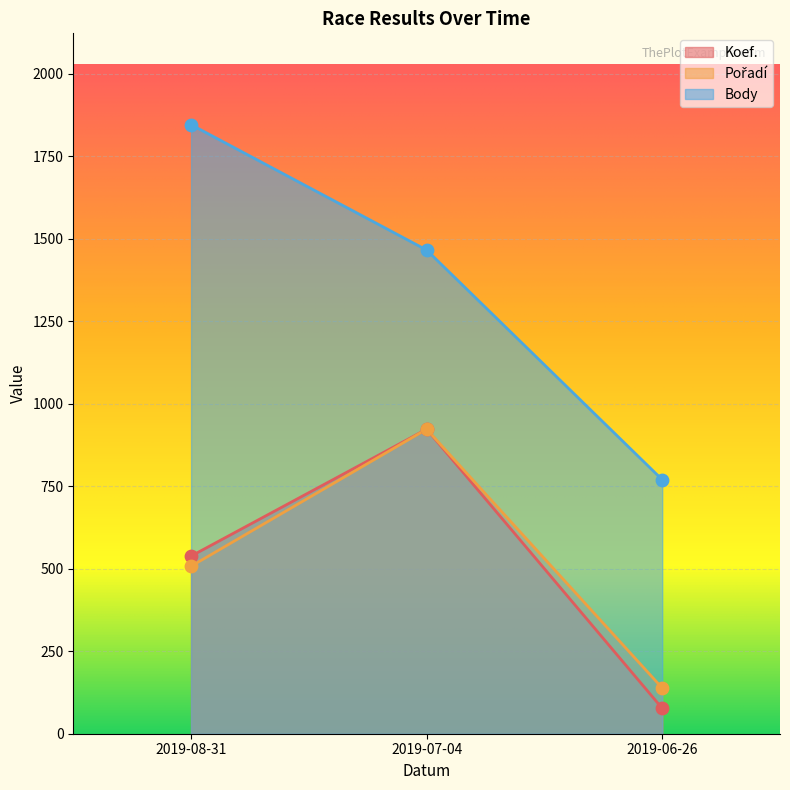

At which category is the sum across all series the highest?

2019-07-04